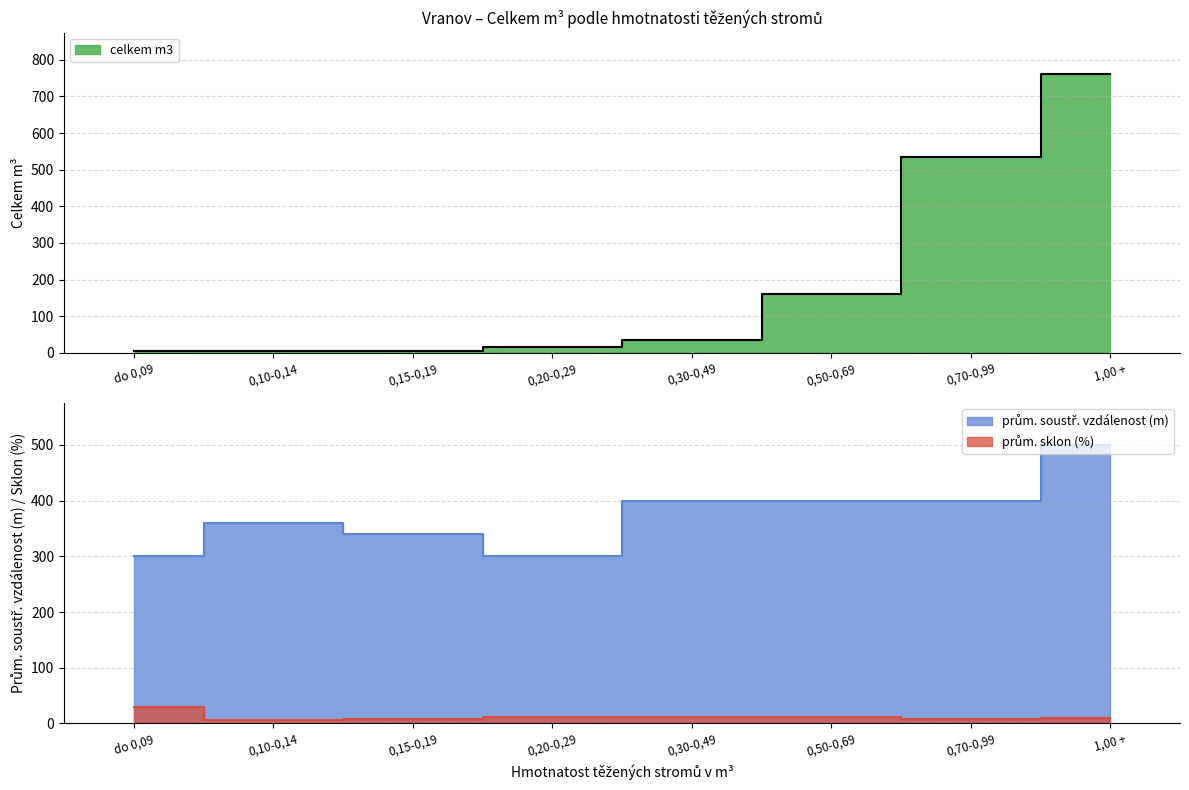

Rank the series at do 0,09 from lowest to highest value.

celkem m3, prům. sklon %, prům. soustř. vzdálenost (300-500m)